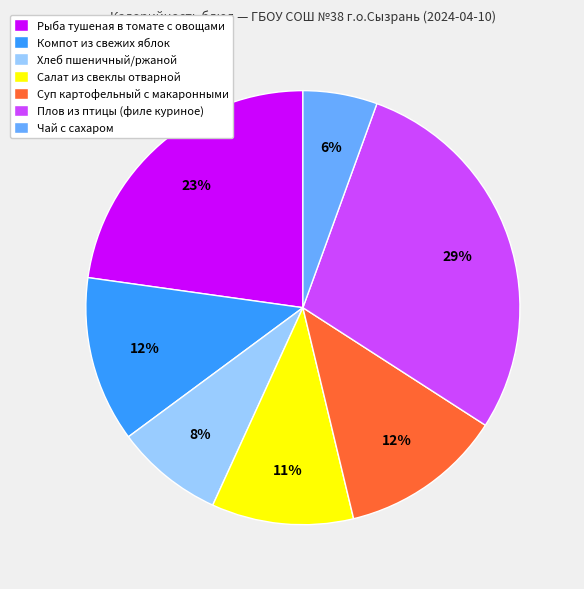

Is it true that Рыба тушеная в томате с овощами is 15% of the pie?

False